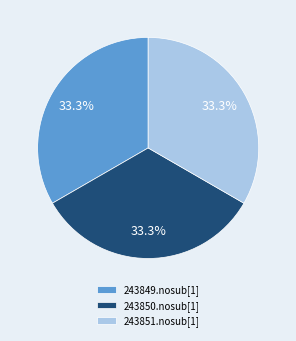

Is there a majority slice in this chart?

No